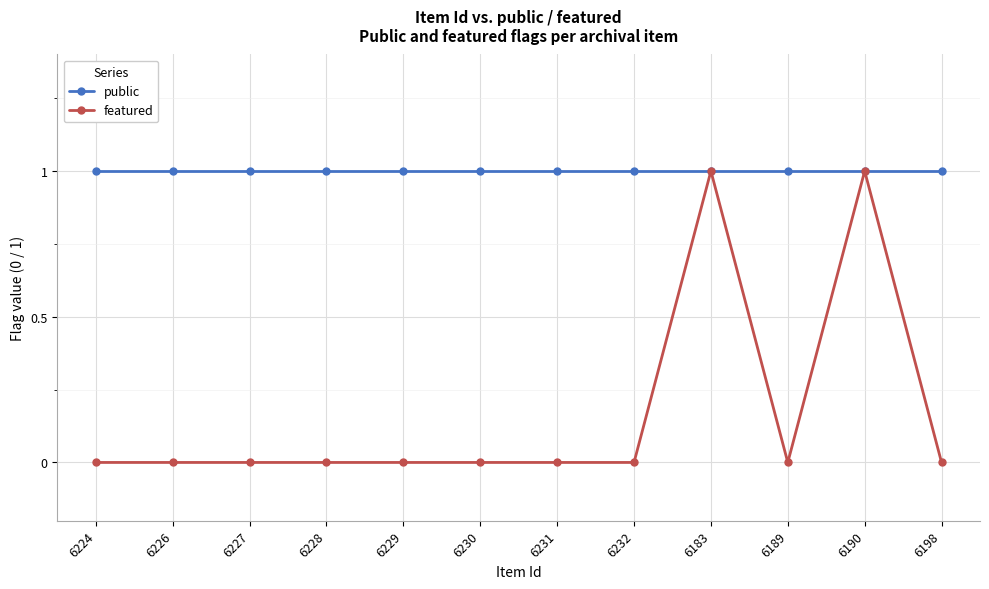

How many distinct data groups are displayed?

2